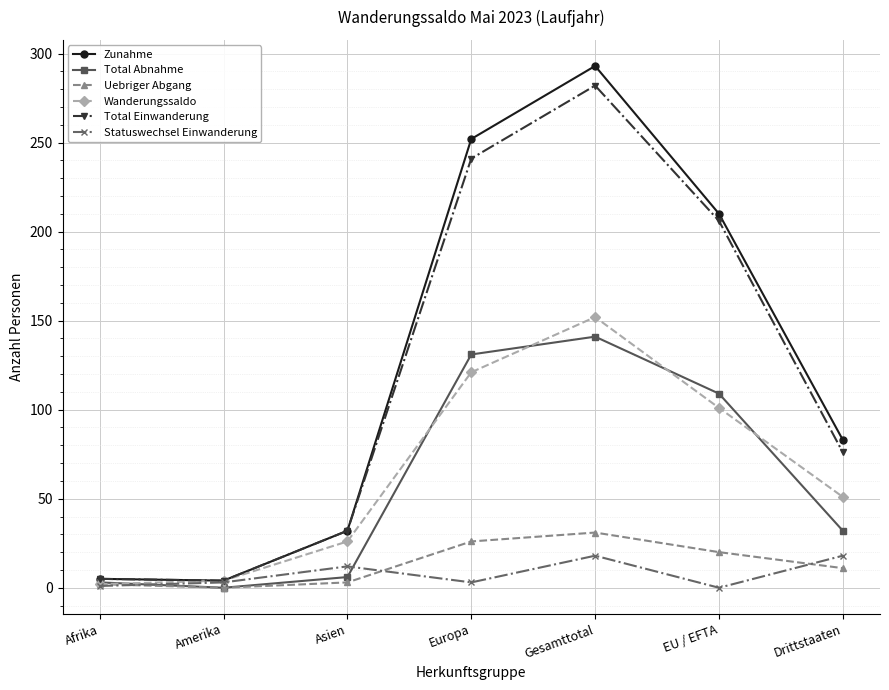

True or false: Uebriger Abgang has more than 0 points higher than both neighbors.

True